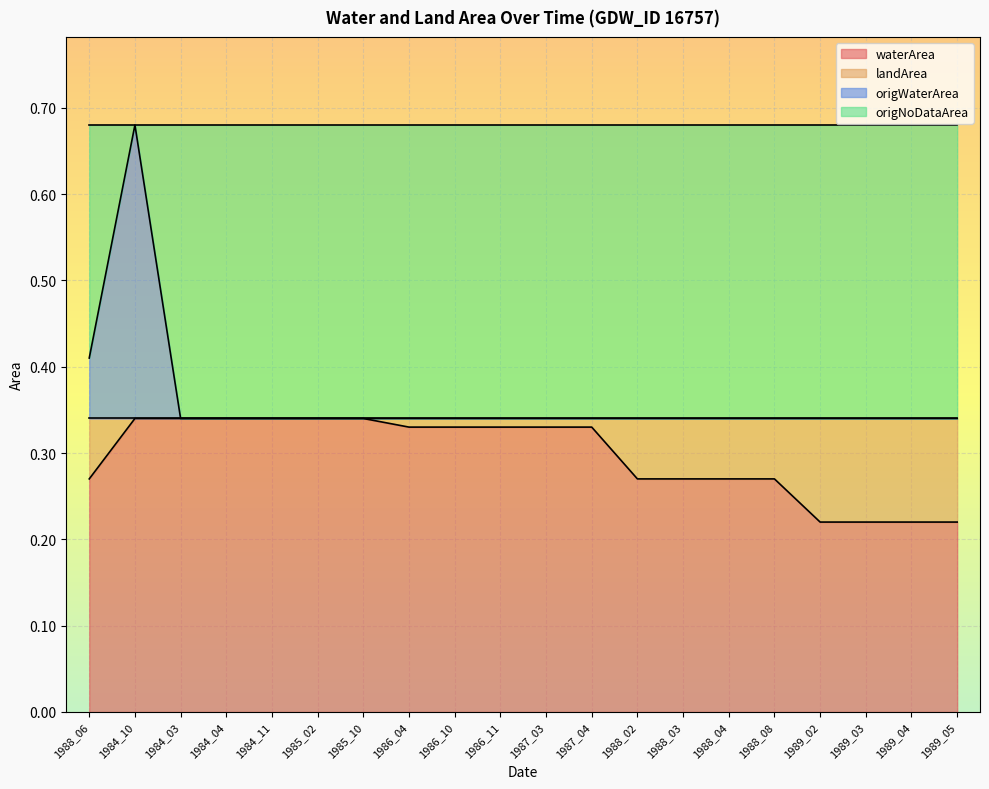

True or false: waterArea has a value of 0.2 at 1987_03.

False